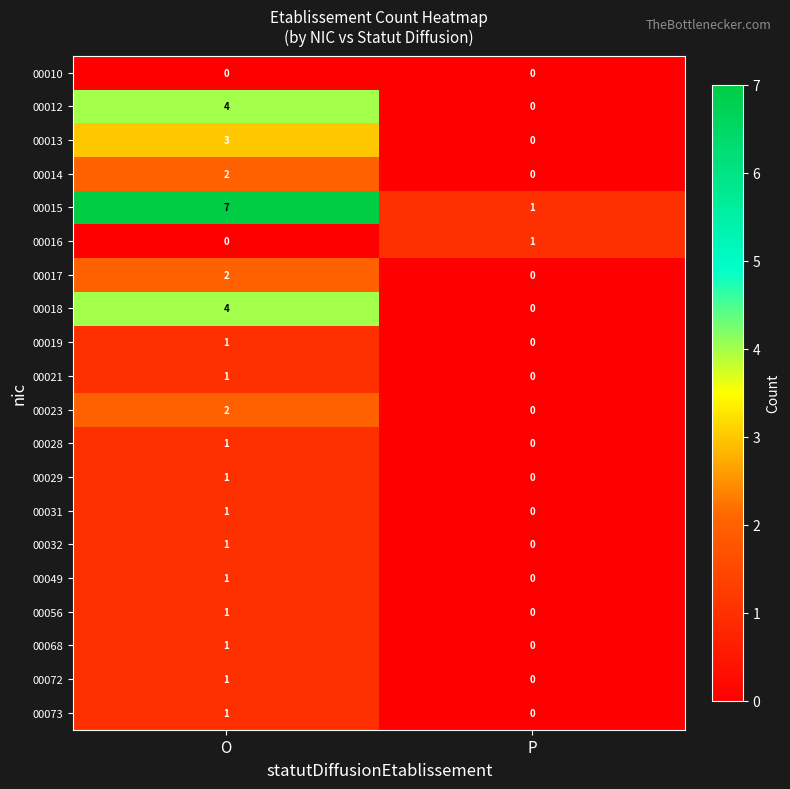

What is the difference between the 00015 values at P and O?

6